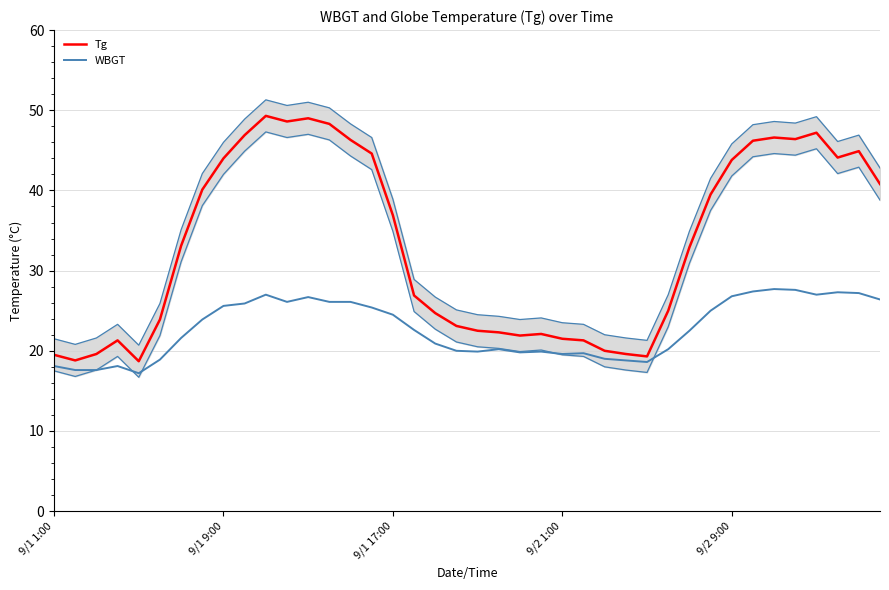

What is the average value of the Tg series?

33.3